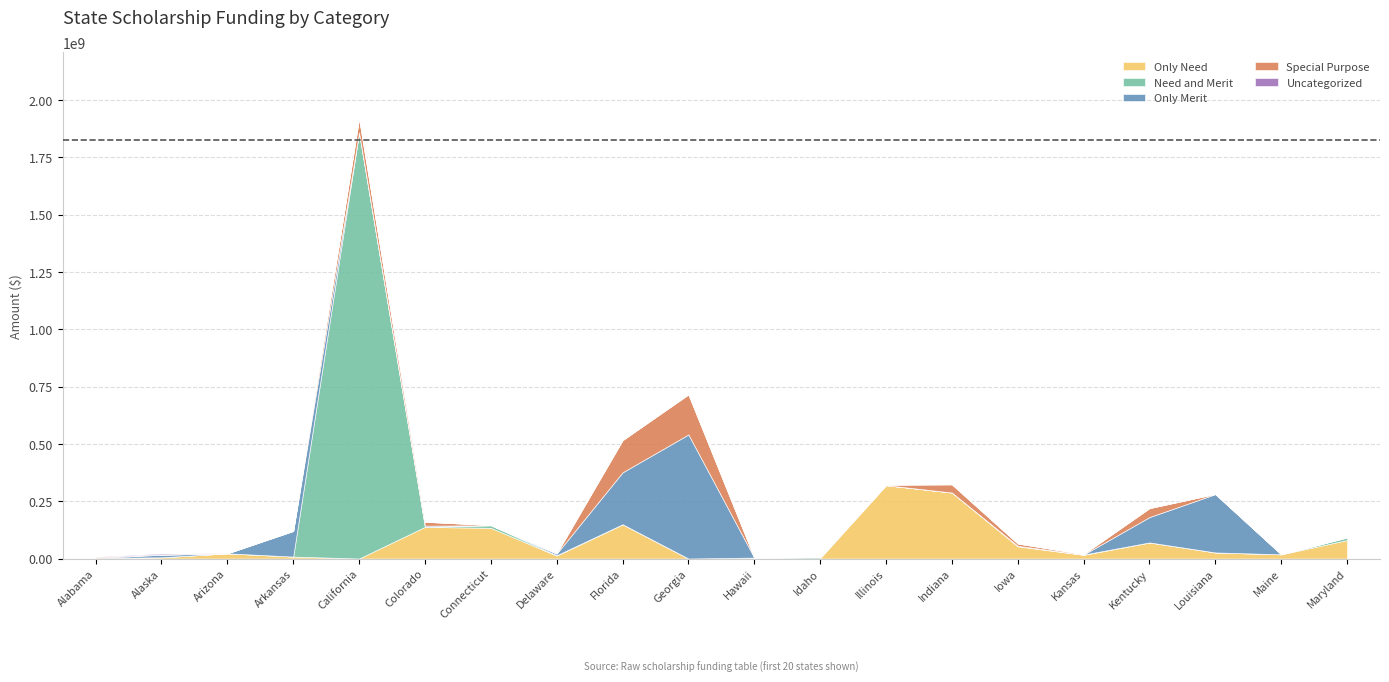

Between Arkansas and Kansas, which series saw the biggest shift?

Only Merit